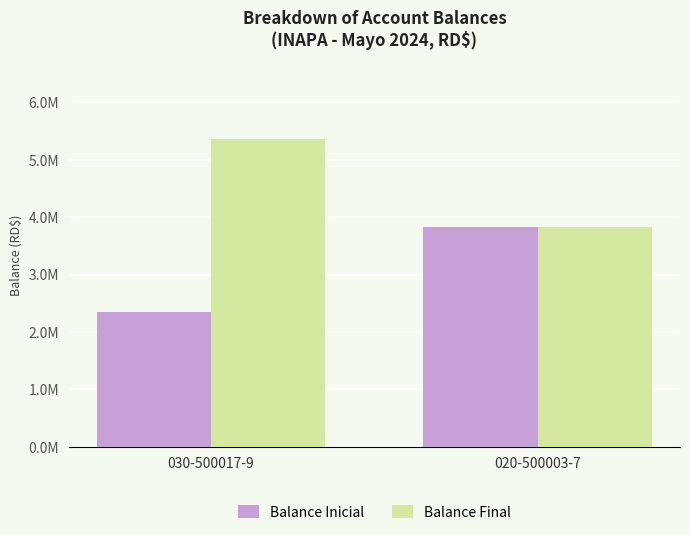

At which label does Balance Final first exceed 5356584?

030-500017-9